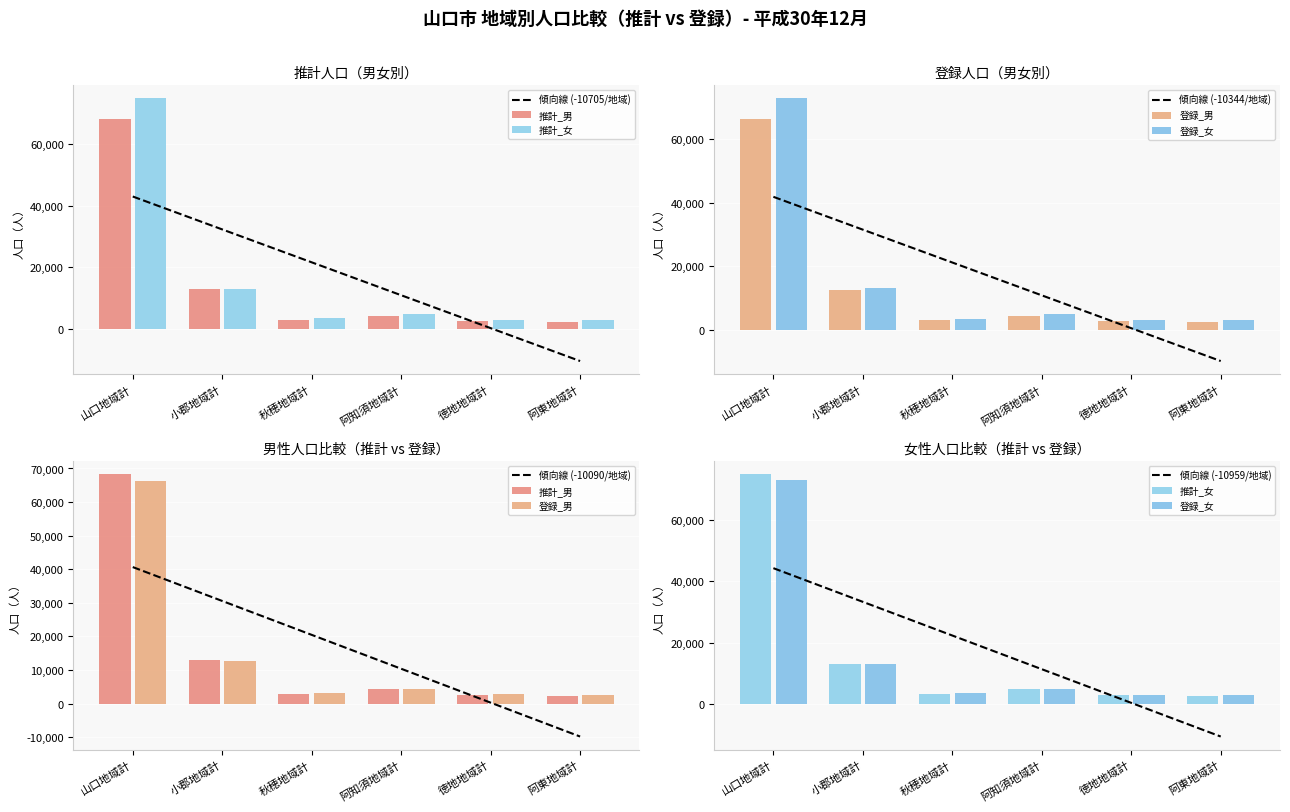

What is the approximate value of 推計_男 at 小郡地域計, to the nearest 100?

12900